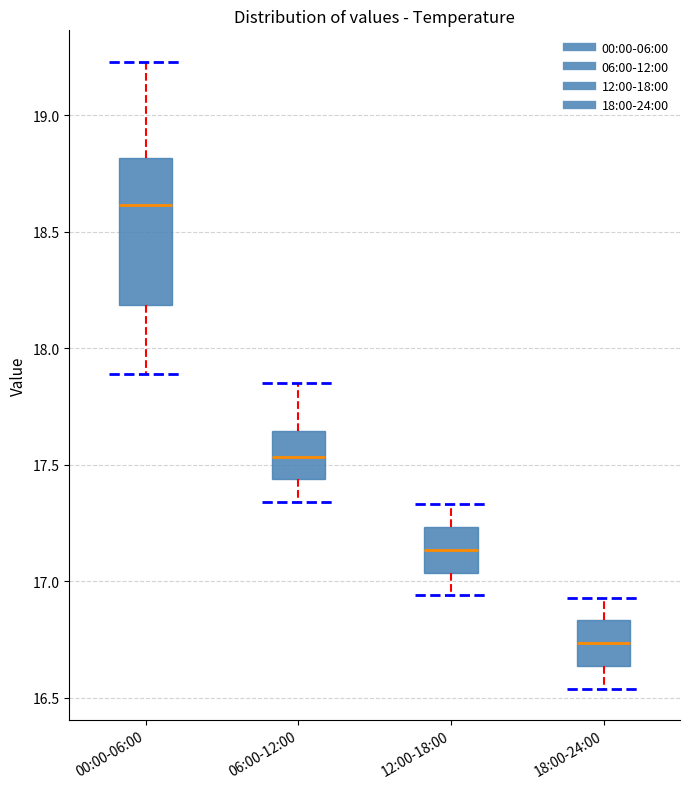

Reading left to right, transcribe this box plot: for each box, give where its median line is, the range the box spans, and where its two whiskers end, as read against the y-axis. The values are not printed on the chart, so give them approximately, as read against the axis.

00:00-06:00: median 18.60, box 18.20 to 18.80, whiskers 17.90 to 19.25
06:00-12:00: median 17.55, box 17.45 to 17.65, whiskers 17.35 to 17.85
12:00-18:00: median 17.15, box 17.05 to 17.25, whiskers 16.95 to 17.35
18:00-24:00: median 16.75, box 16.65 to 16.85, whiskers 16.55 to 16.95